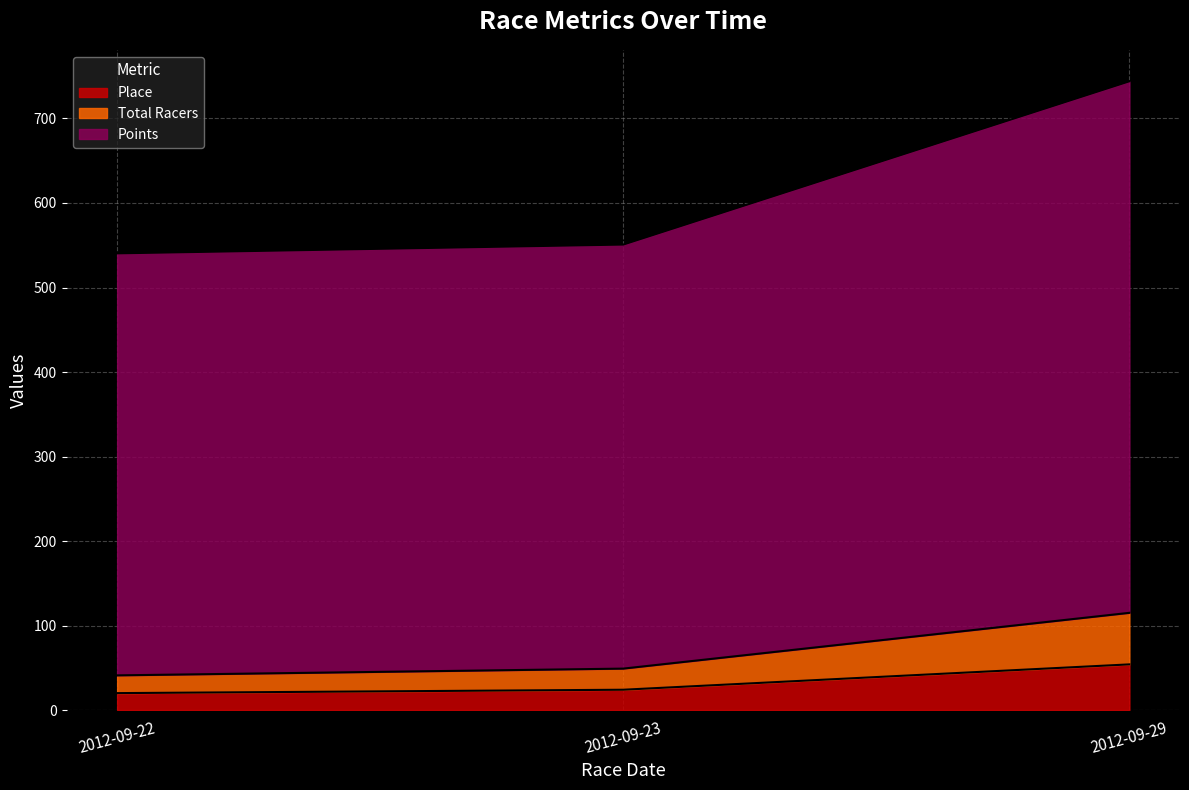

What are all the series names shown in the legend?

Place, Total Racers, Points